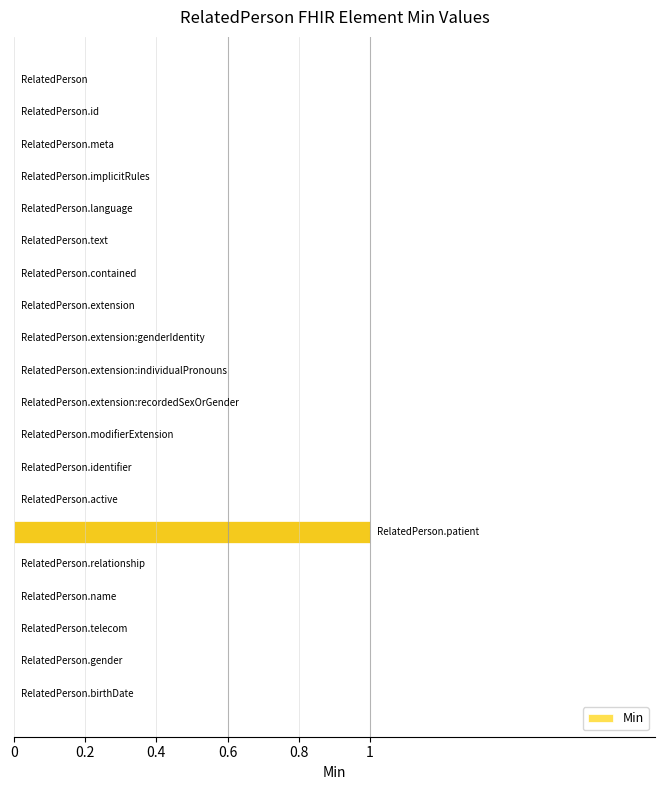

How many categories are shown in the chart?

20